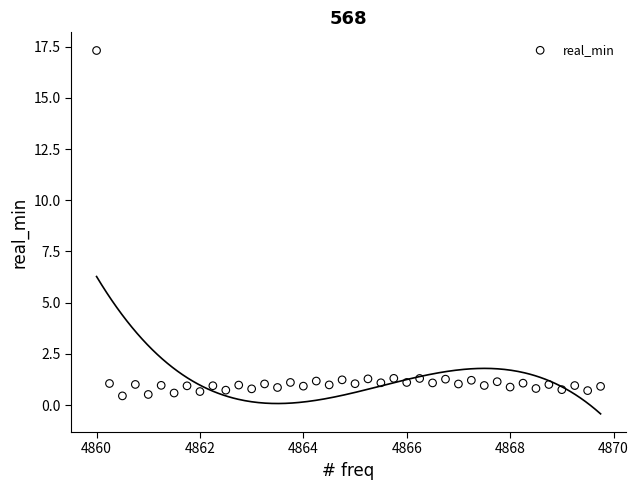

What is the range of X values (max minus min)?

9.8